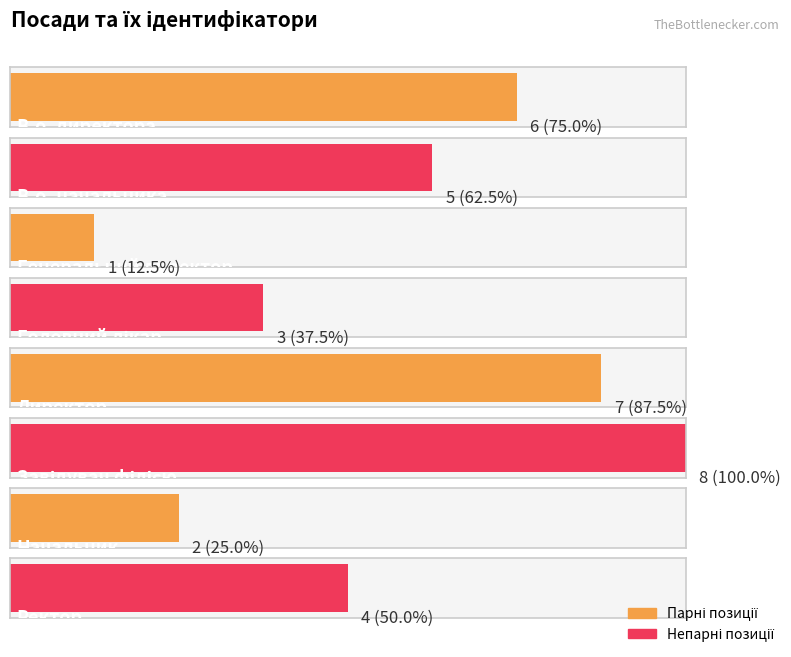

List the labels in order of value, largest first.

Завідувач філією, Директор, В.о. директора, В.о. начальника, Ректор, Головний лікар, Начальник, Генеральний директор